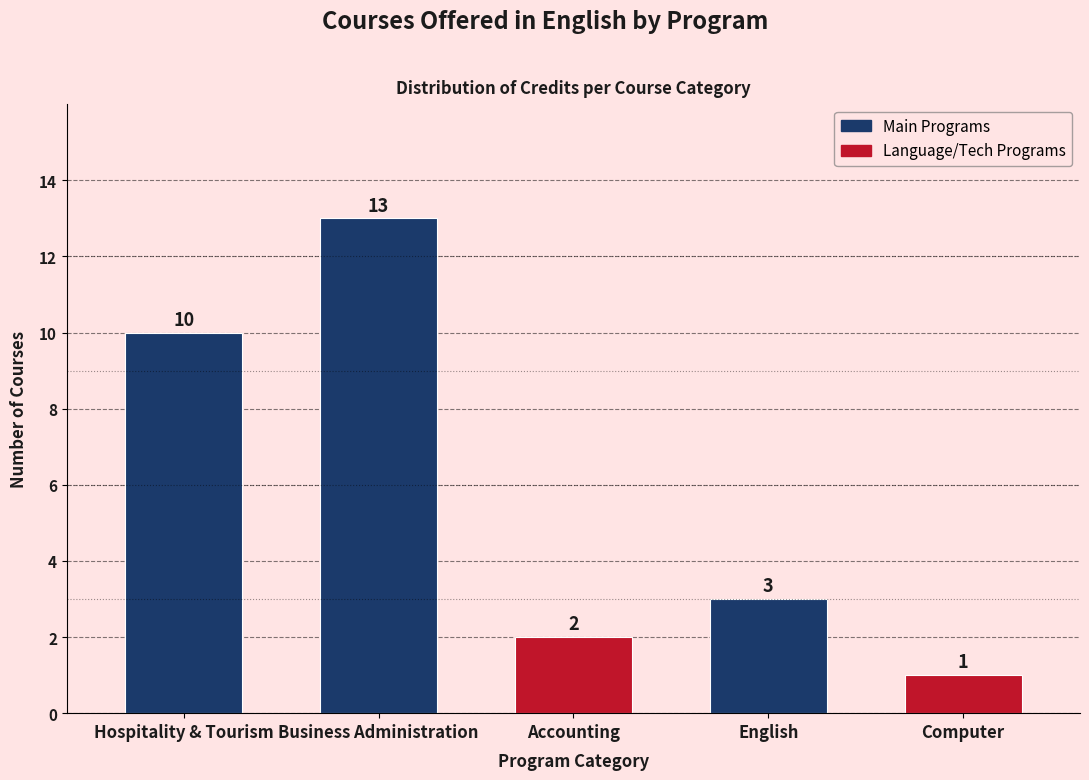

Reading left to right, transcribe all the data shown in this chart.

10	13	2	3	1